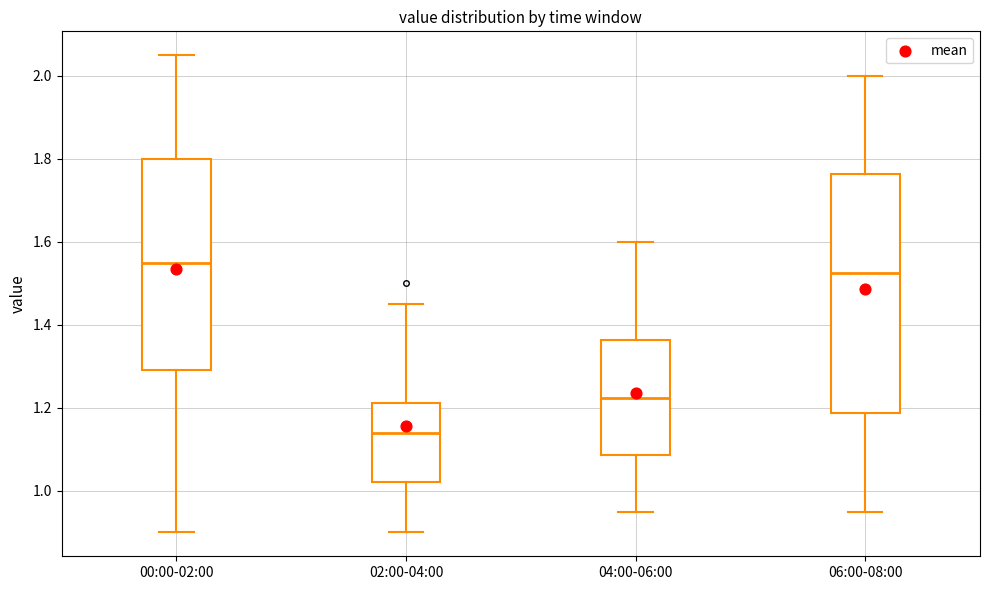

Which box has the highest median line?

00:00-02:00